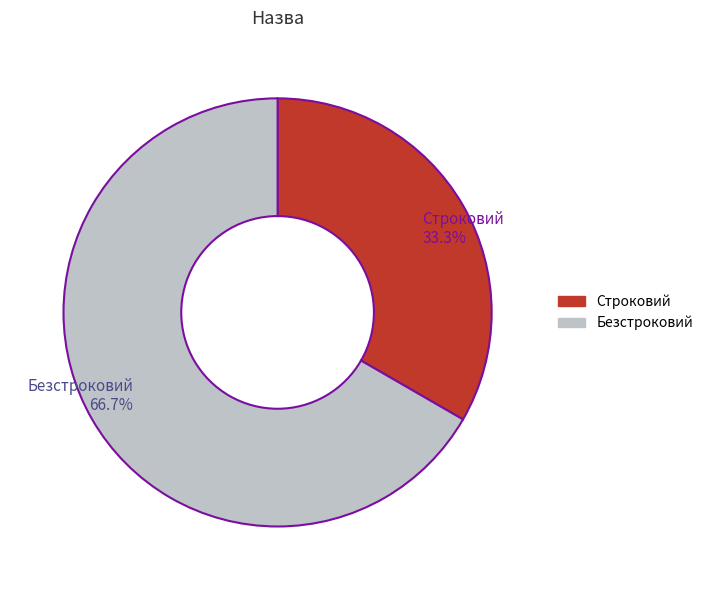

How many slices are in this pie chart?

2